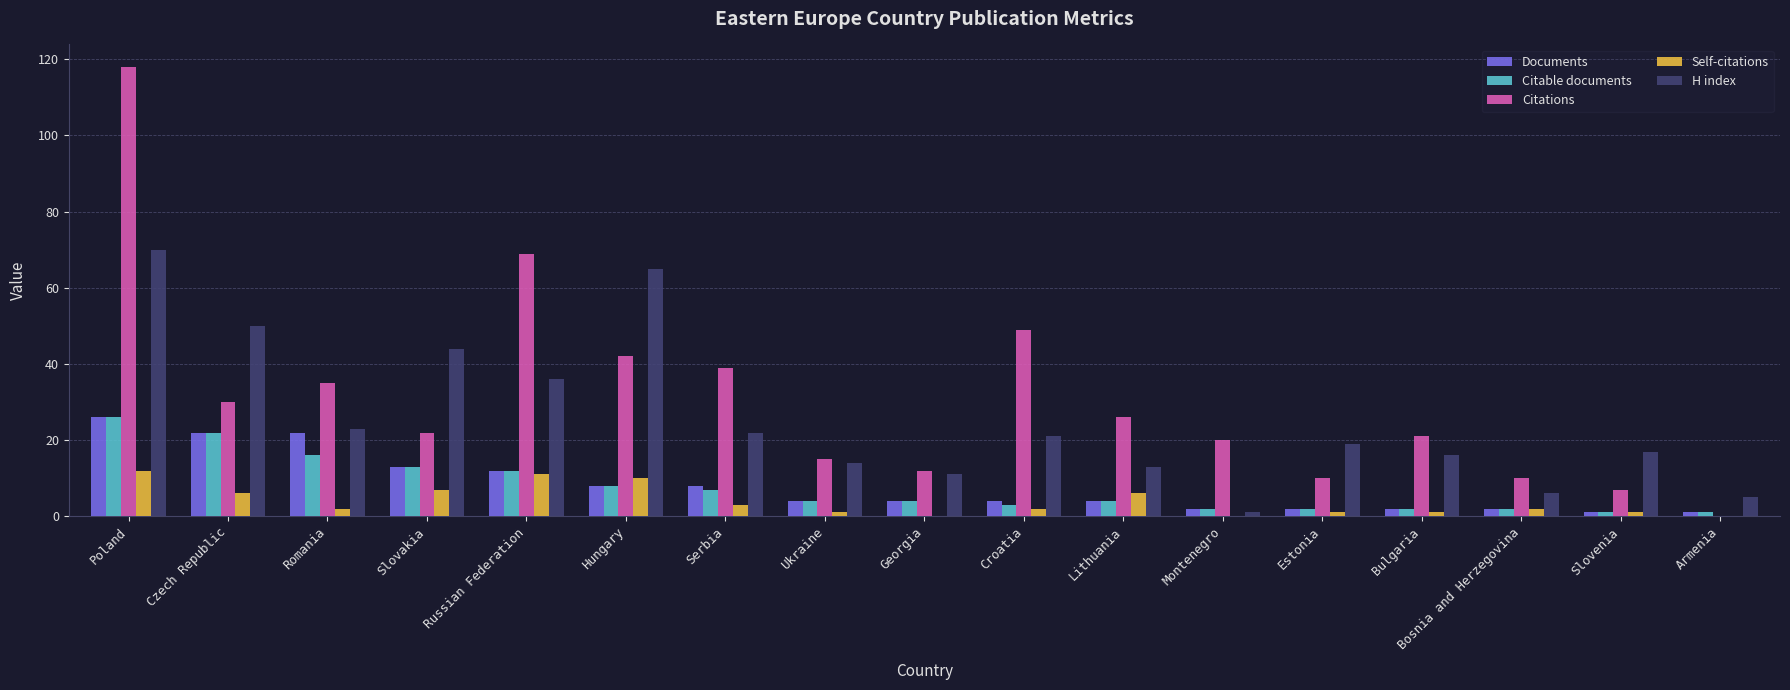

What is the greatest value displayed?

118